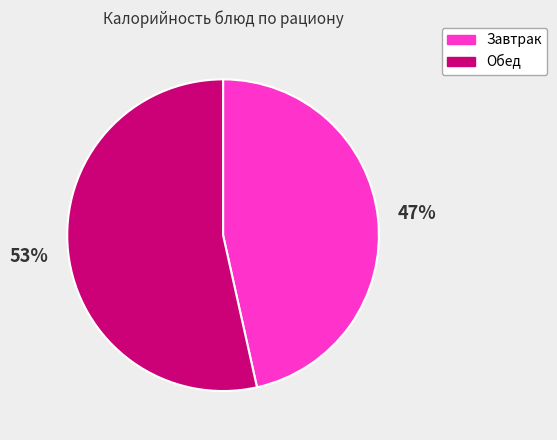

To the nearest percent, what is the average slice percentage?

50%